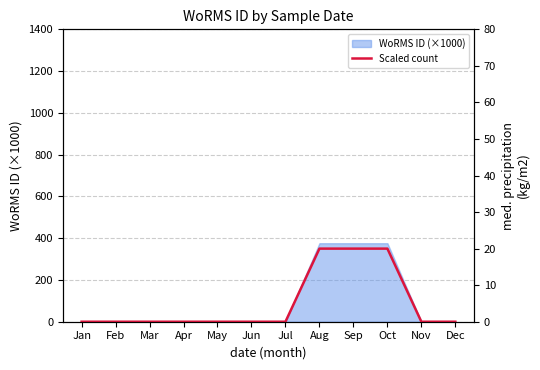

How many lines are shown in the chart?

1